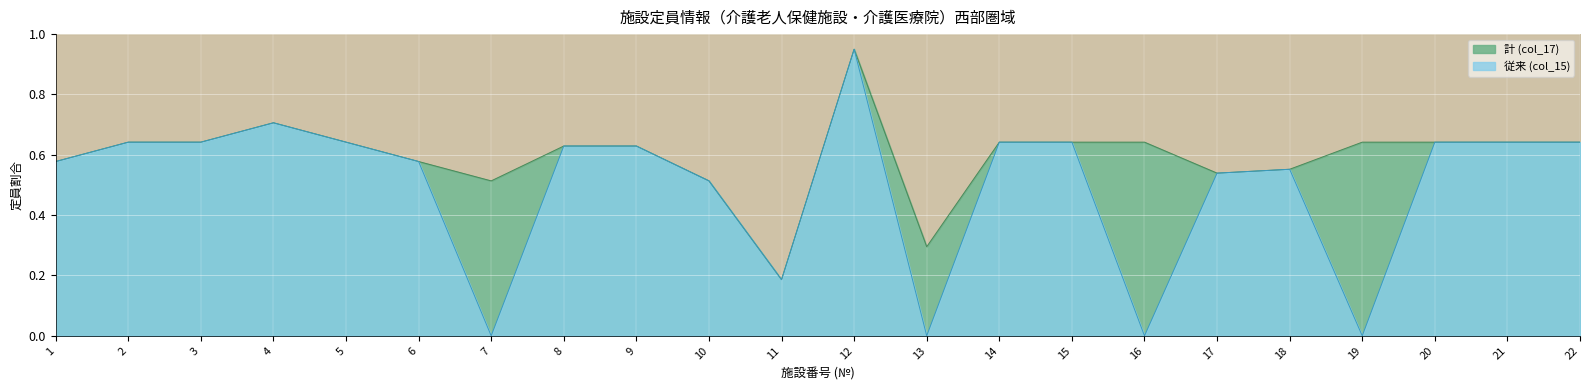

The 計 (col_17) series shows 0.6 at 22. True or false?

True